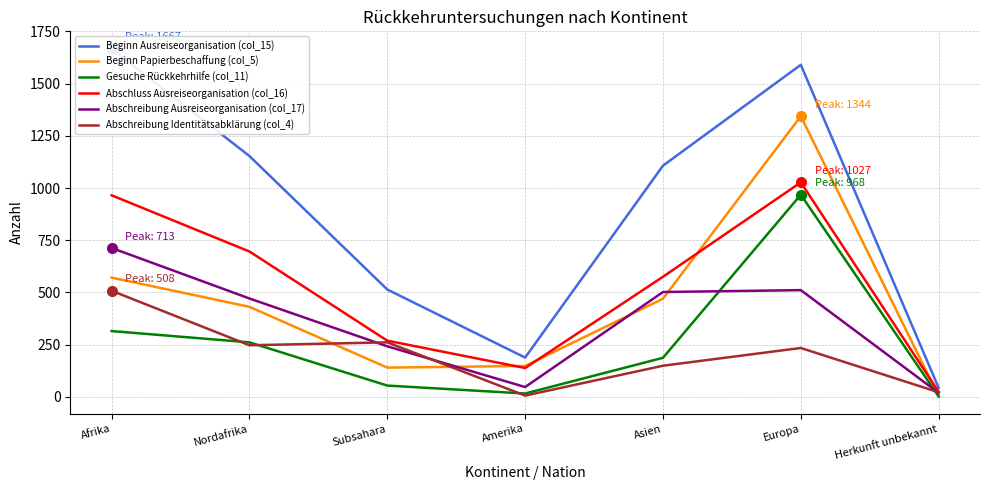

Is the value of Abschreibung Identitätsabklärung (col_4) at Herkunft unbekannt greater than the value of Beginn Ausreiseorganisation (col_15) at Subsahara?

No